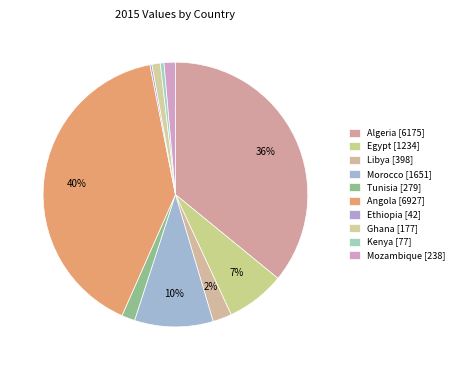

The Ethiopia slice represents 0% of the pie. True or false?

True